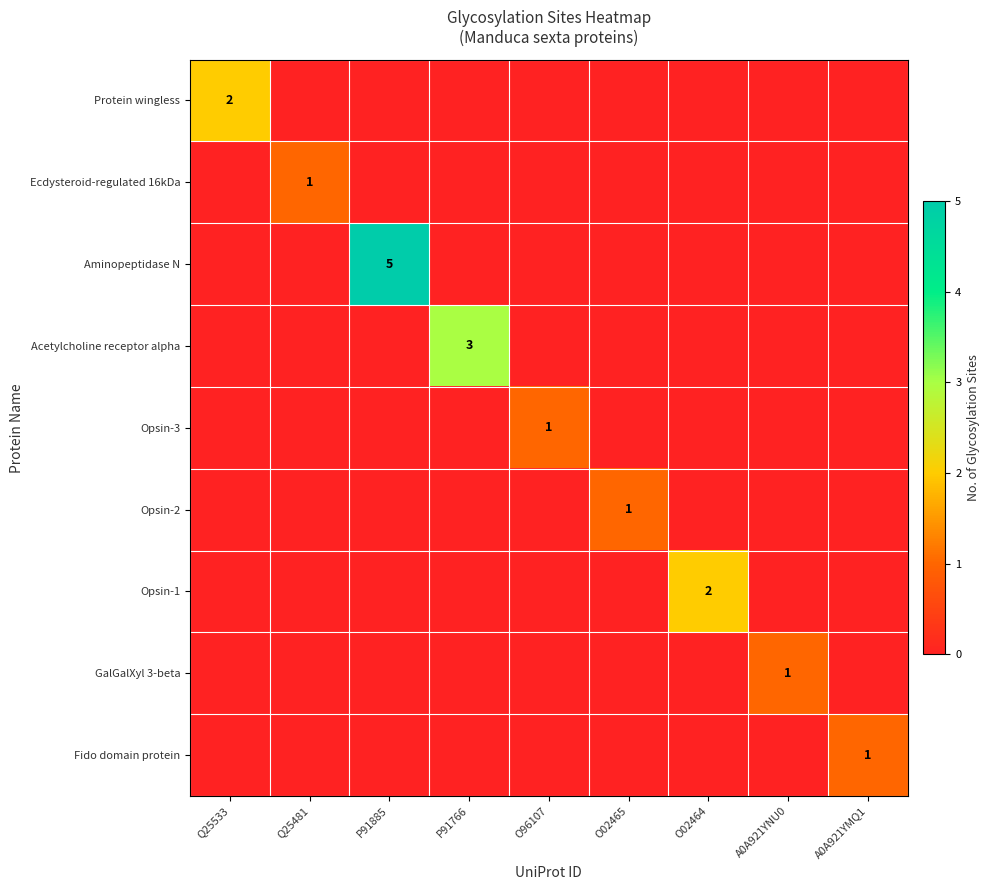

Which has a higher value, A0A921YMQ1 or Q25481?

A0A921YMQ1